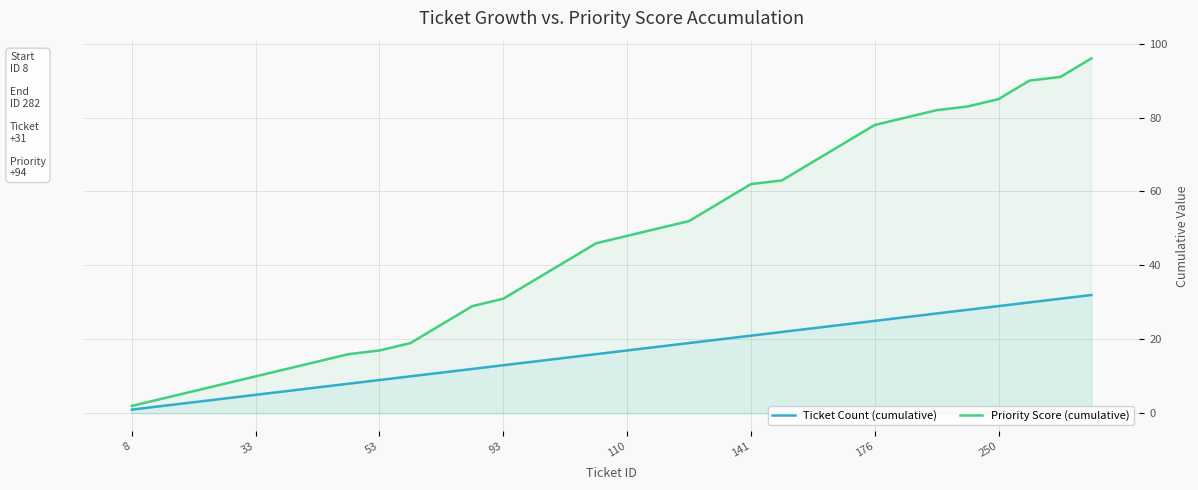

Is it true that Ticket Count (cumulative) equals 9 at 53?

True